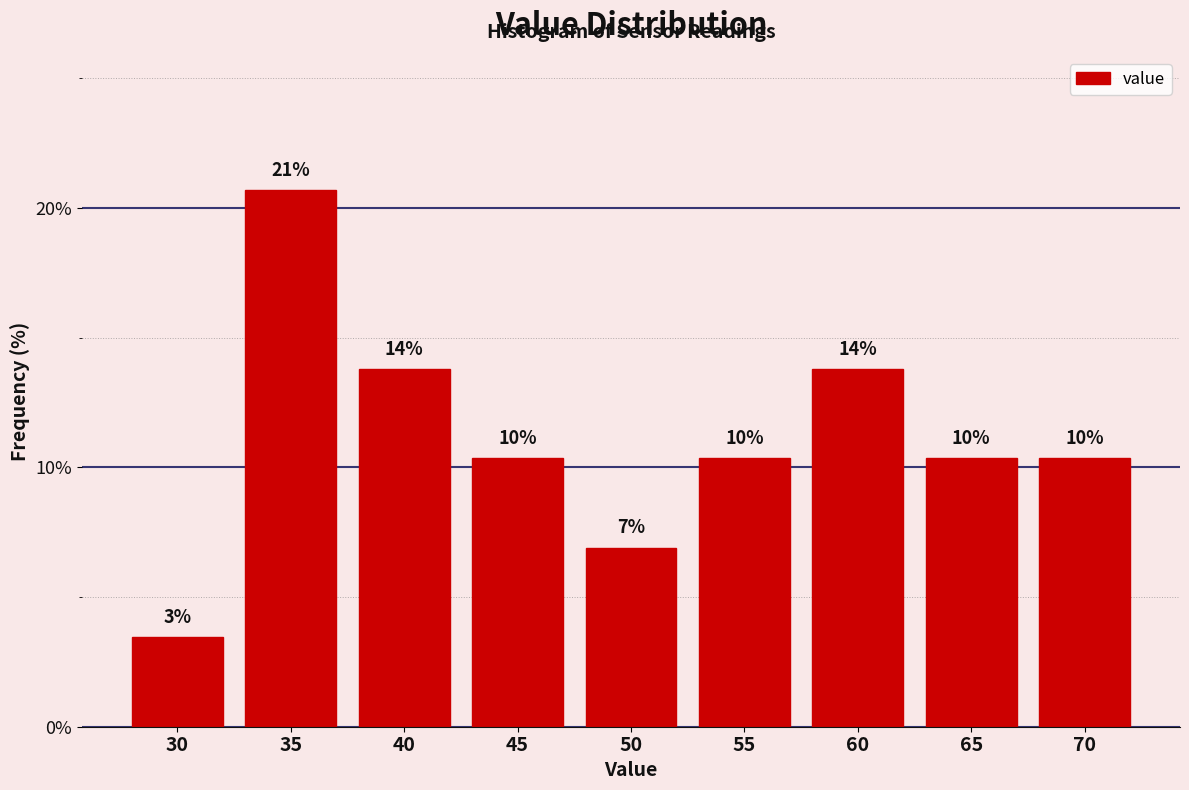

How many bars are there in total?

9